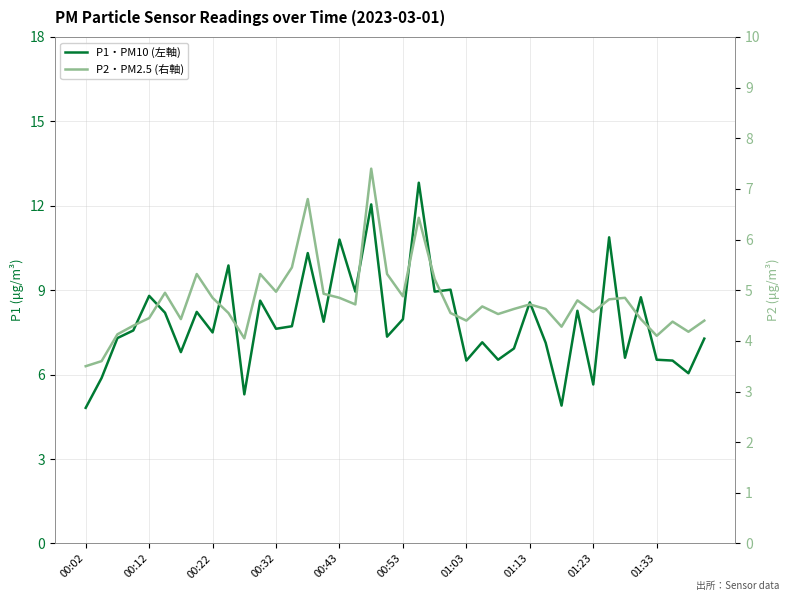

The P1・PM10 (左軸) series shows 4.9 at 30. True or false?

True